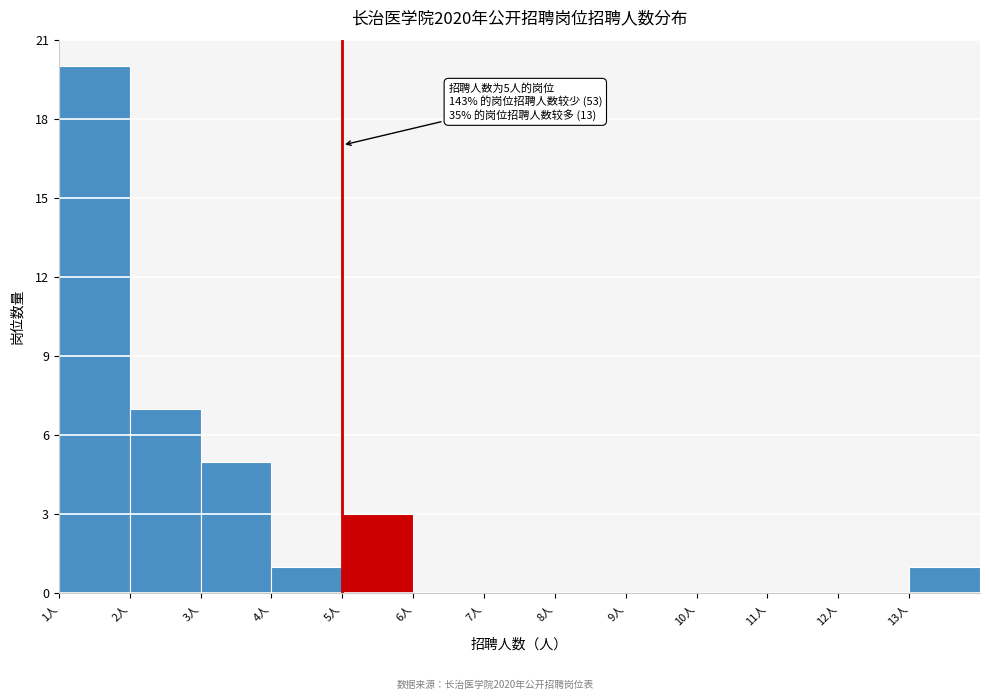

Over which range of the x-axis is the bar tallest?

1 to 2